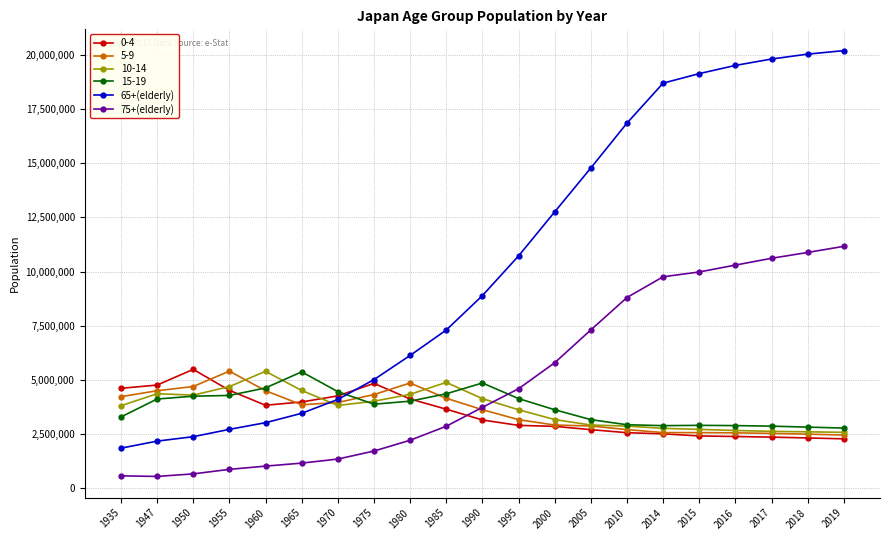

What is the difference between the second highest and second lowest values in the 65+(elderly) series?

17859731